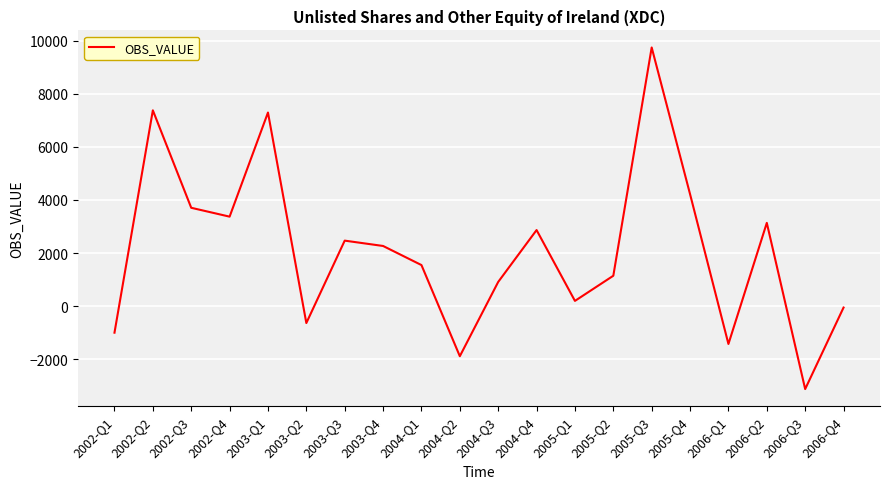

At which label does the data first exceed 2269?

2002-Q2